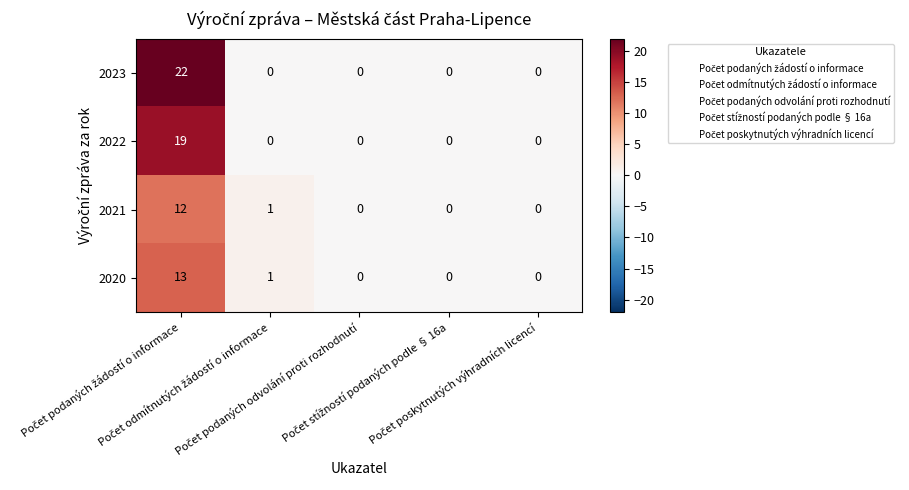

How many categories are shown in the chart?

5